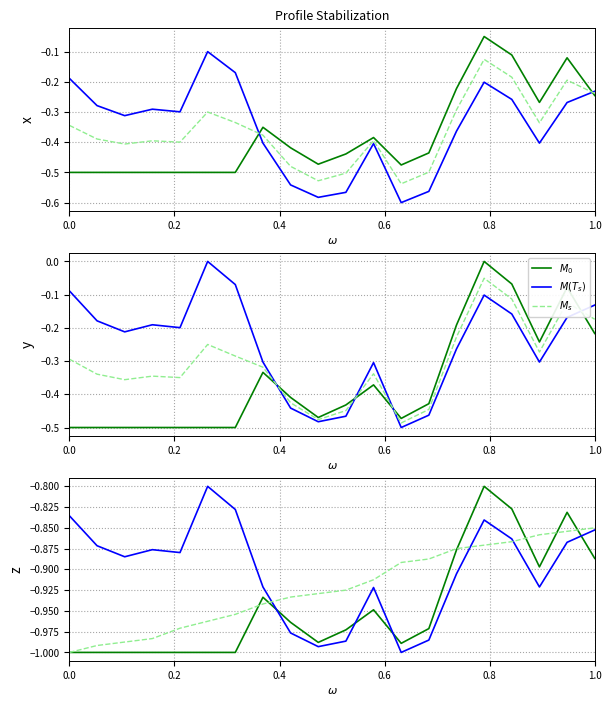

Which series has the widest spread of values?

$M_0$